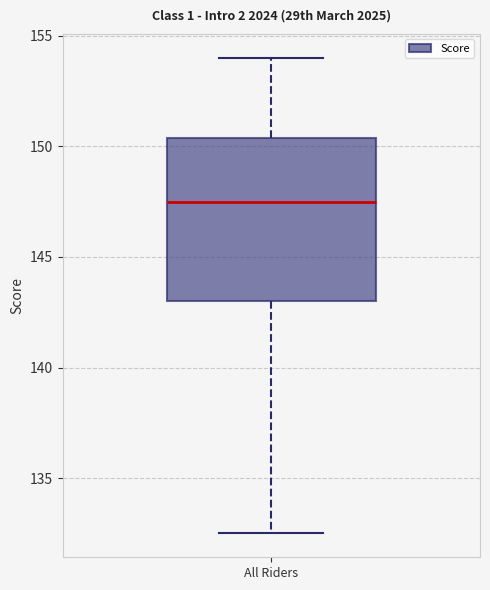

Where is the upper edge of the box for All Riders on the y-axis? The values are not printed on the chart, so give them approximately, as read against the axis.

150.5